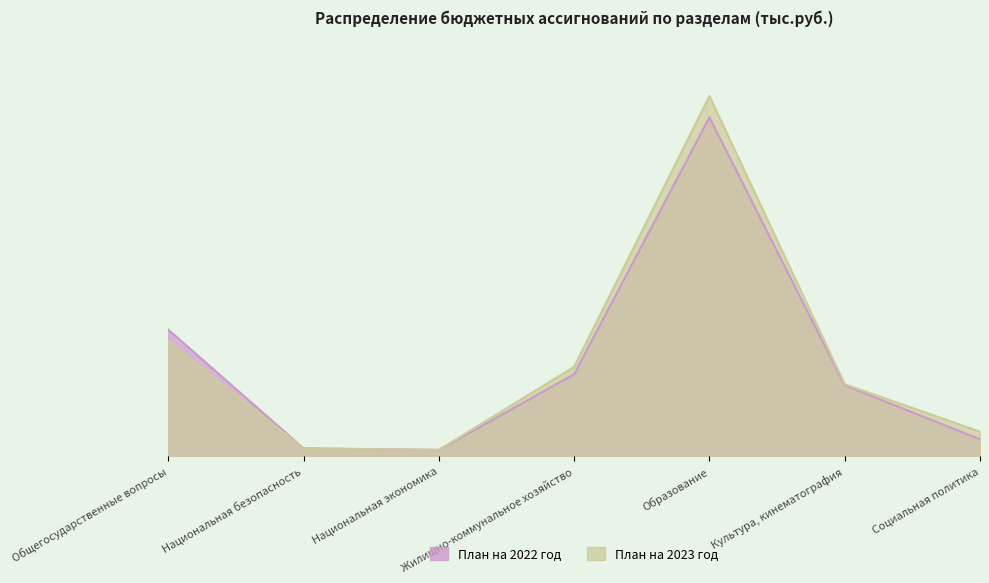

How many interior local peaks does the План на 2022 год series have?

1